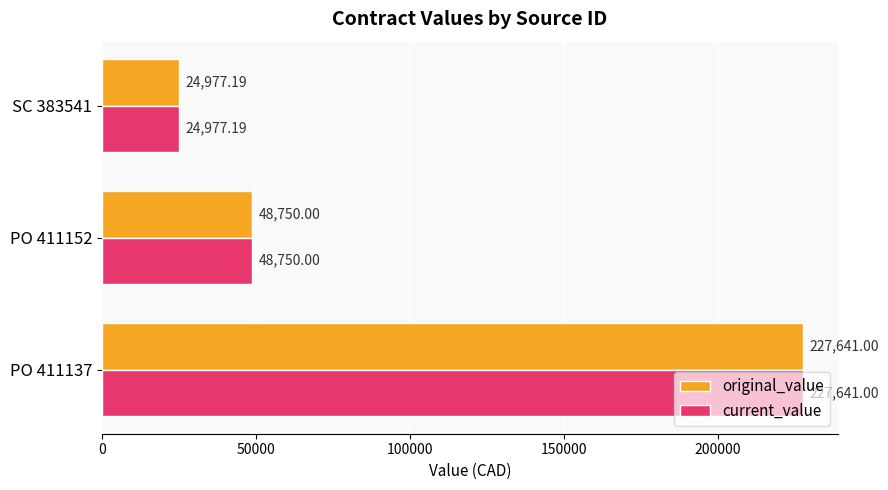

What is the total value across all series at SC 383541?

49954.4